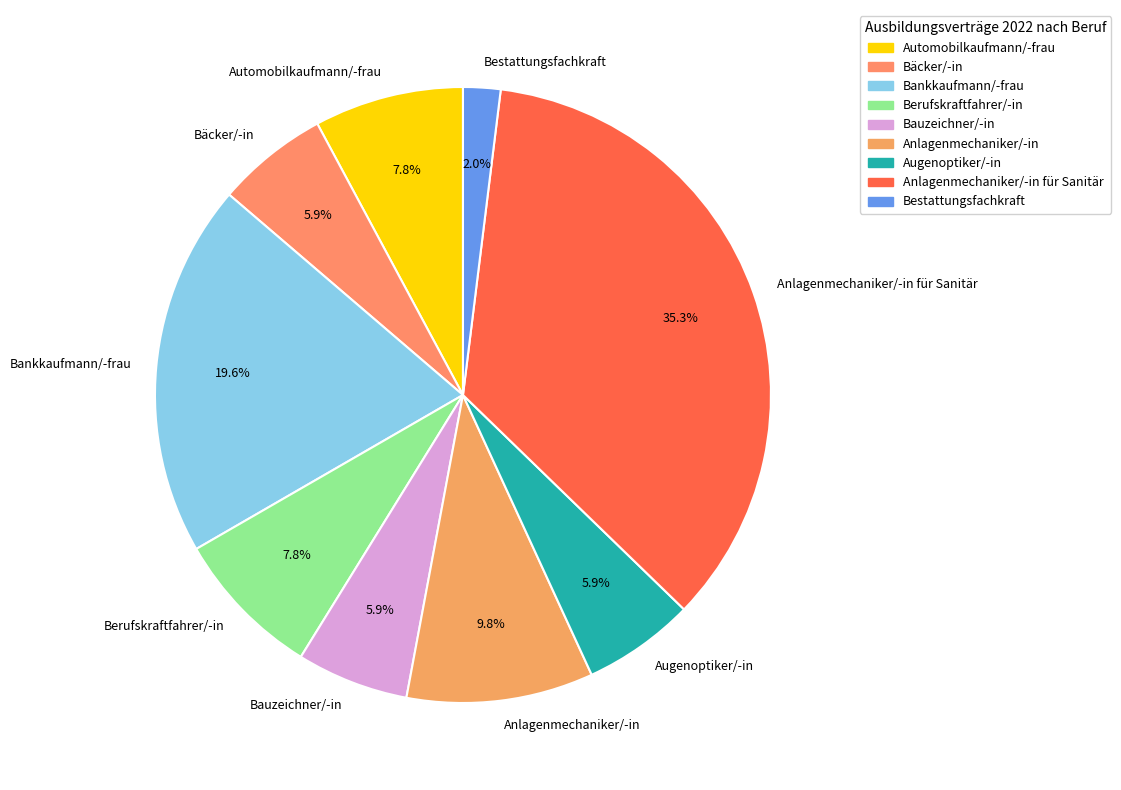

What percentage is NOT represented by Anlagenmechaniker/-in?

90.2%